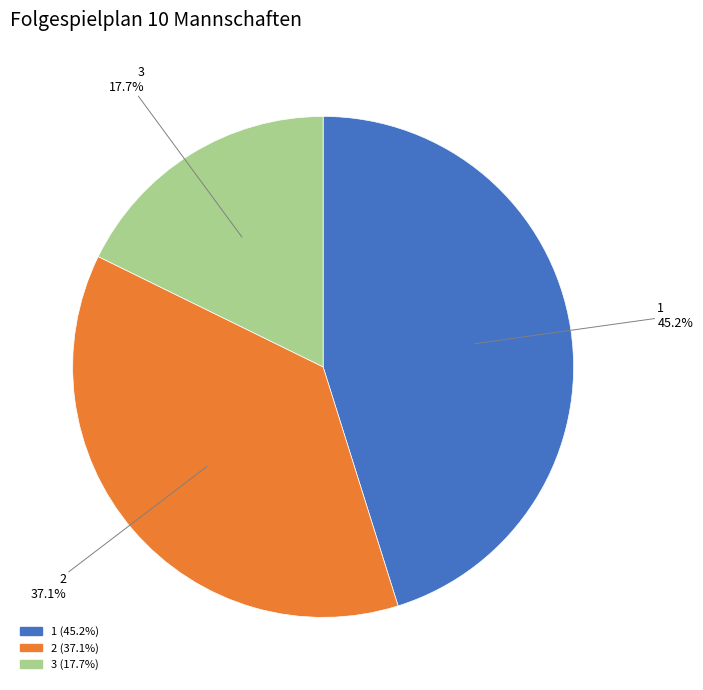

To the nearest percent, what portion does 1 represent?

45%